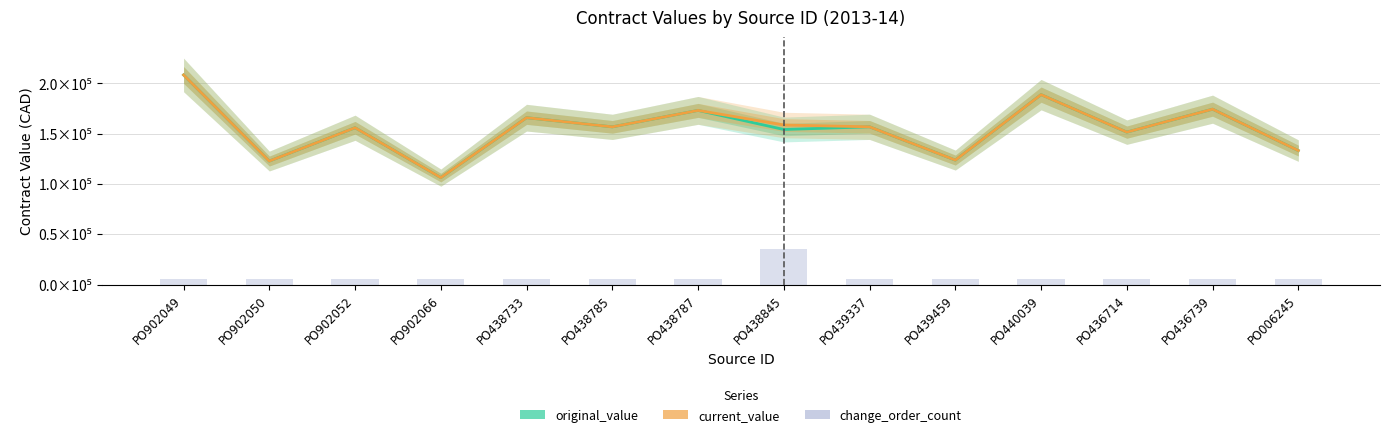

Between PO902050 and PO436739, which series saw the biggest shift?

original_value